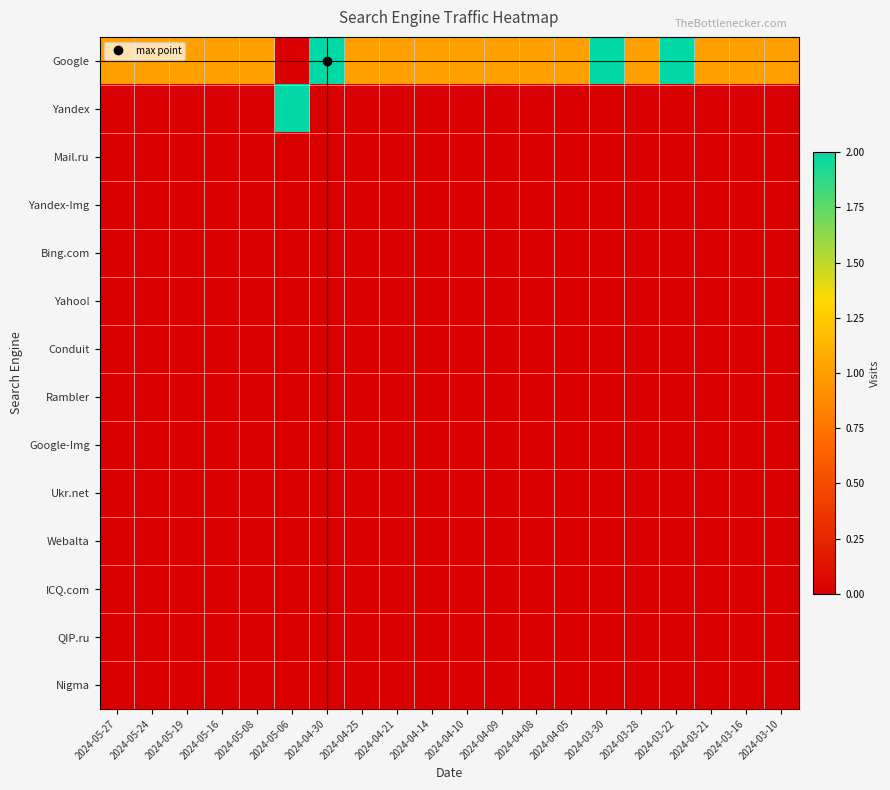

Reading left to right, what are all the values shown in this chart?

Google: 2024-05-27=1	2024-05-24=1	2024-05-19=1	2024-05-16=1	2024-05-08=1	2024-05-06=0	2024-04-30=2	2024-04-25=1	2024-04-21=1	2024-04-14=1	2024-04-10=1	2024-04-09=1	2024-04-08=1	2024-04-05=1	2024-03-30=2	2024-03-28=1	2024-03-22=2	2024-03-21=1	2024-03-16=1	2024-03-10=1
Yandex: 2024-05-27=0	2024-05-24=0	2024-05-19=0	2024-05-16=0	2024-05-08=0	2024-05-06=2	2024-04-30=0	2024-04-25=0	2024-04-21=0	2024-04-14=0	2024-04-10=0	2024-04-09=0	2024-04-08=0	2024-04-05=0	2024-03-30=0	2024-03-28=0	2024-03-22=0	2024-03-21=0	2024-03-16=0	2024-03-10=0
Mail.ru: 2024-05-27=0	2024-05-24=0	2024-05-19=0	2024-05-16=0	2024-05-08=0	2024-05-06=0	2024-04-30=0	2024-04-25=0	2024-04-21=0	2024-04-14=0	2024-04-10=0	2024-04-09=0	2024-04-08=0	2024-04-05=0	2024-03-30=0	2024-03-28=0	2024-03-22=0	2024-03-21=0	2024-03-16=0	2024-03-10=0
Yandex-Img: 2024-05-27=0	2024-05-24=0	2024-05-19=0	2024-05-16=0	2024-05-08=0	2024-05-06=0	2024-04-30=0	2024-04-25=0	2024-04-21=0	2024-04-14=0	2024-04-10=0	2024-04-09=0	2024-04-08=0	2024-04-05=0	2024-03-30=0	2024-03-28=0	2024-03-22=0	2024-03-21=0	2024-03-16=0	2024-03-10=0
Bing.com: 2024-05-27=0	2024-05-24=0	2024-05-19=0	2024-05-16=0	2024-05-08=0	2024-05-06=0	2024-04-30=0	2024-04-25=0	2024-04-21=0	2024-04-14=0	2024-04-10=0	2024-04-09=0	2024-04-08=0	2024-04-05=0	2024-03-30=0	2024-03-28=0	2024-03-22=0	2024-03-21=0	2024-03-16=0	2024-03-10=0
Yahoo!: 2024-05-27=0	2024-05-24=0	2024-05-19=0	2024-05-16=0	2024-05-08=0	2024-05-06=0	2024-04-30=0	2024-04-25=0	2024-04-21=0	2024-04-14=0	2024-04-10=0	2024-04-09=0	2024-04-08=0	2024-04-05=0	2024-03-30=0	2024-03-28=0	2024-03-22=0	2024-03-21=0	2024-03-16=0	2024-03-10=0
Conduit: 2024-05-27=0	2024-05-24=0	2024-05-19=0	2024-05-16=0	2024-05-08=0	2024-05-06=0	2024-04-30=0	2024-04-25=0	2024-04-21=0	2024-04-14=0	2024-04-10=0	2024-04-09=0	2024-04-08=0	2024-04-05=0	2024-03-30=0	2024-03-28=0	2024-03-22=0	2024-03-21=0	2024-03-16=0	2024-03-10=0
Rambler: 2024-05-27=0	2024-05-24=0	2024-05-19=0	2024-05-16=0	2024-05-08=0	2024-05-06=0	2024-04-30=0	2024-04-25=0	2024-04-21=0	2024-04-14=0	2024-04-10=0	2024-04-09=0	2024-04-08=0	2024-04-05=0	2024-03-30=0	2024-03-28=0	2024-03-22=0	2024-03-21=0	2024-03-16=0	2024-03-10=0
Google-Img: 2024-05-27=0	2024-05-24=0	2024-05-19=0	2024-05-16=0	2024-05-08=0	2024-05-06=0	2024-04-30=0	2024-04-25=0	2024-04-21=0	2024-04-14=0	2024-04-10=0	2024-04-09=0	2024-04-08=0	2024-04-05=0	2024-03-30=0	2024-03-28=0	2024-03-22=0	2024-03-21=0	2024-03-16=0	2024-03-10=0
Ukr.net: 2024-05-27=0	2024-05-24=0	2024-05-19=0	2024-05-16=0	2024-05-08=0	2024-05-06=0	2024-04-30=0	2024-04-25=0	2024-04-21=0	2024-04-14=0	2024-04-10=0	2024-04-09=0	2024-04-08=0	2024-04-05=0	2024-03-30=0	2024-03-28=0	2024-03-22=0	2024-03-21=0	2024-03-16=0	2024-03-10=0
Webalta: 2024-05-27=0	2024-05-24=0	2024-05-19=0	2024-05-16=0	2024-05-08=0	2024-05-06=0	2024-04-30=0	2024-04-25=0	2024-04-21=0	2024-04-14=0	2024-04-10=0	2024-04-09=0	2024-04-08=0	2024-04-05=0	2024-03-30=0	2024-03-28=0	2024-03-22=0	2024-03-21=0	2024-03-16=0	2024-03-10=0
ICQ.com: 2024-05-27=0	2024-05-24=0	2024-05-19=0	2024-05-16=0	2024-05-08=0	2024-05-06=0	2024-04-30=0	2024-04-25=0	2024-04-21=0	2024-04-14=0	2024-04-10=0	2024-04-09=0	2024-04-08=0	2024-04-05=0	2024-03-30=0	2024-03-28=0	2024-03-22=0	2024-03-21=0	2024-03-16=0	2024-03-10=0
QIP.ru: 2024-05-27=0	2024-05-24=0	2024-05-19=0	2024-05-16=0	2024-05-08=0	2024-05-06=0	2024-04-30=0	2024-04-25=0	2024-04-21=0	2024-04-14=0	2024-04-10=0	2024-04-09=0	2024-04-08=0	2024-04-05=0	2024-03-30=0	2024-03-28=0	2024-03-22=0	2024-03-21=0	2024-03-16=0	2024-03-10=0
Nigma: 2024-05-27=0	2024-05-24=0	2024-05-19=0	2024-05-16=0	2024-05-08=0	2024-05-06=0	2024-04-30=0	2024-04-25=0	2024-04-21=0	2024-04-14=0	2024-04-10=0	2024-04-09=0	2024-04-08=0	2024-04-05=0	2024-03-30=0	2024-03-28=0	2024-03-22=0	2024-03-21=0	2024-03-16=0	2024-03-10=0